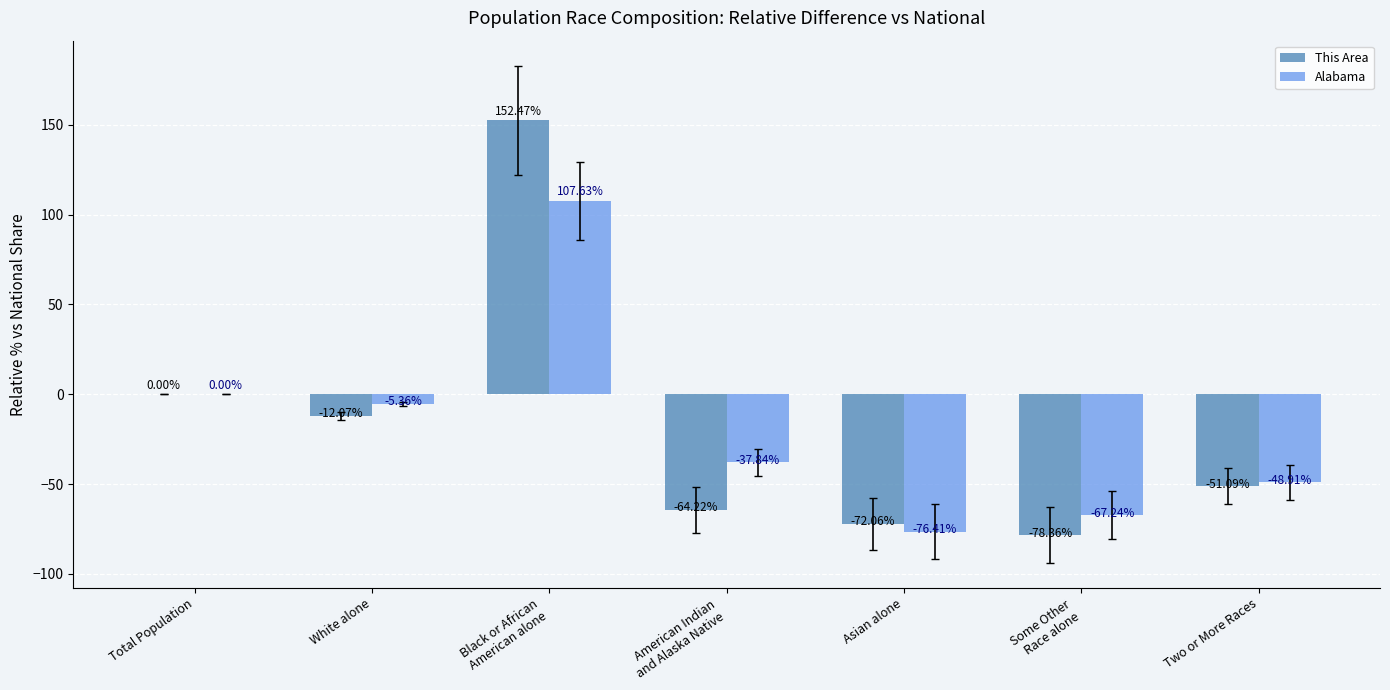

How many groups of bars are there?

7